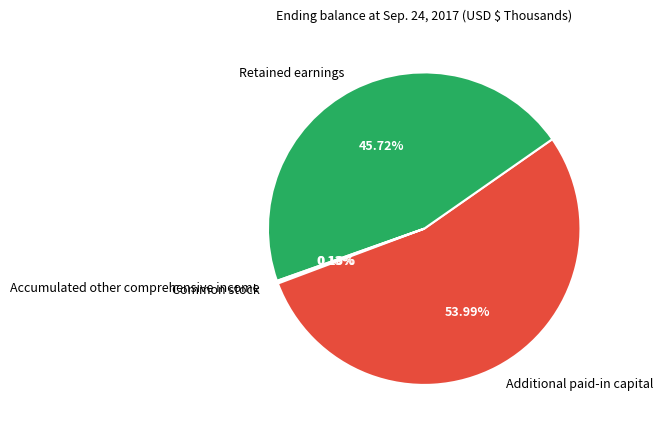

The Retained earnings slice represents 46% of the pie. True or false?

True